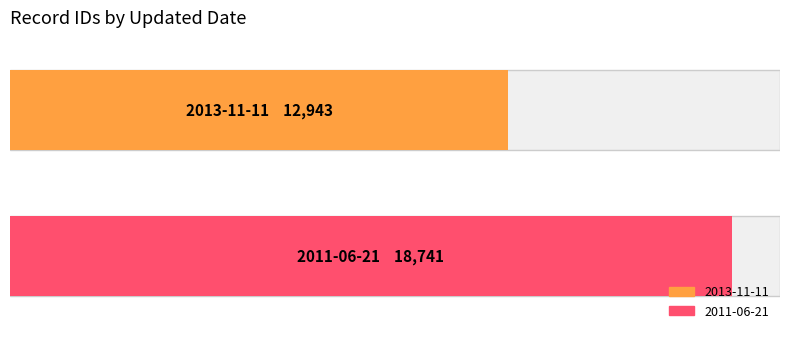

True or false: the data shows 18741 at 2011-06-21.

True